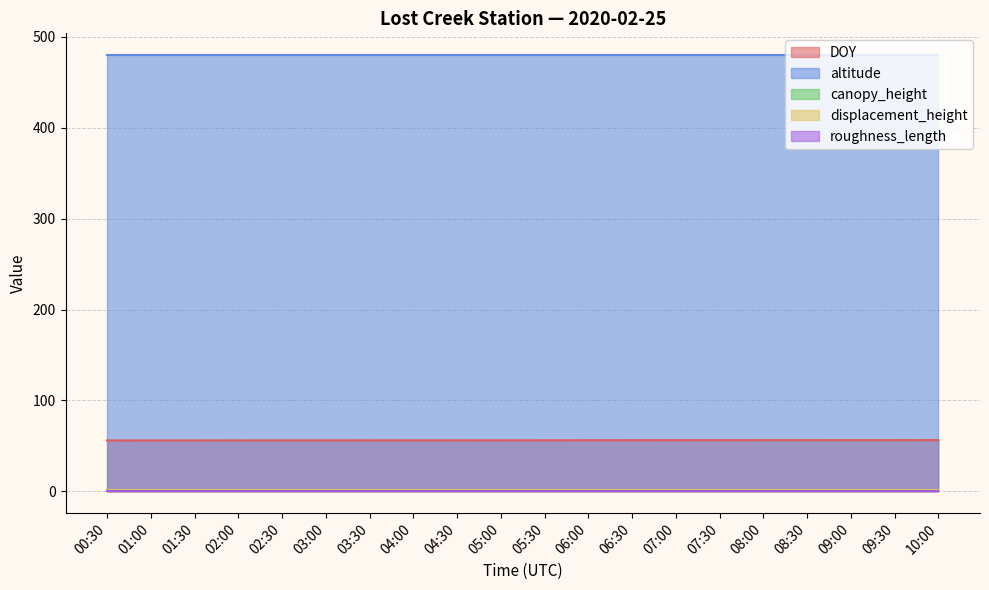

Does the chart have visible grid lines?

Yes